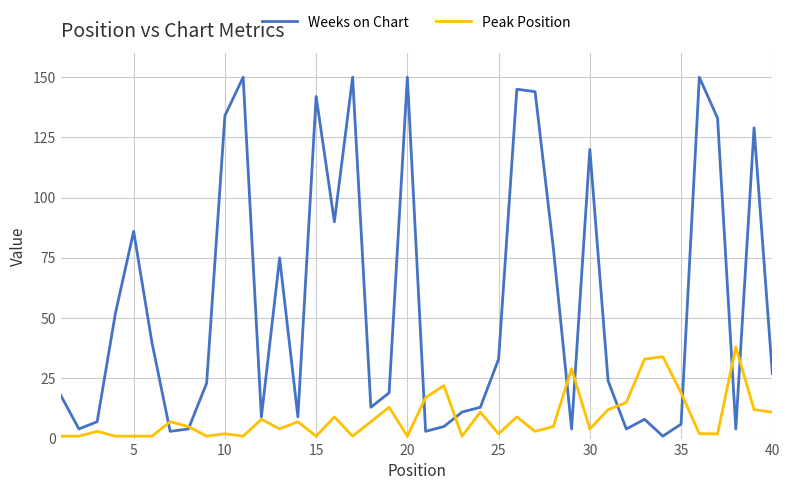

Rank the series by their average value, from lowest to highest.

Peak Position, Weeks on Chart